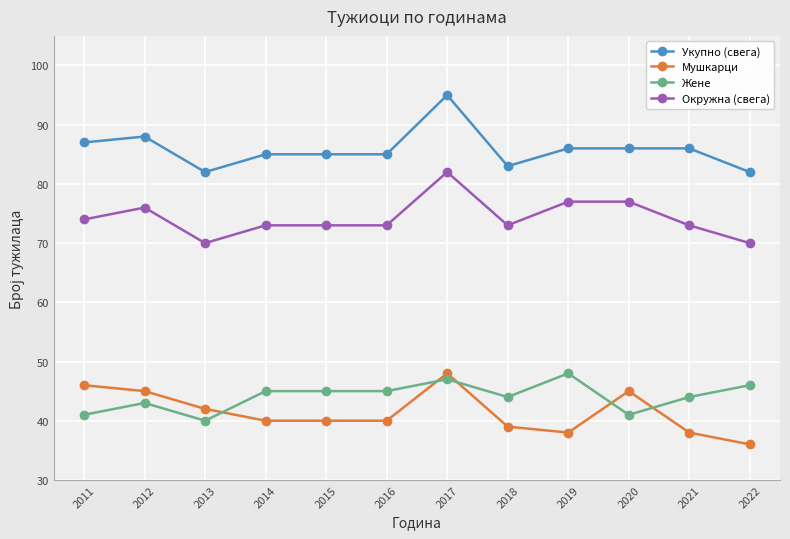

What is the difference between the Мушкарци values at 2020 and 2017?

3